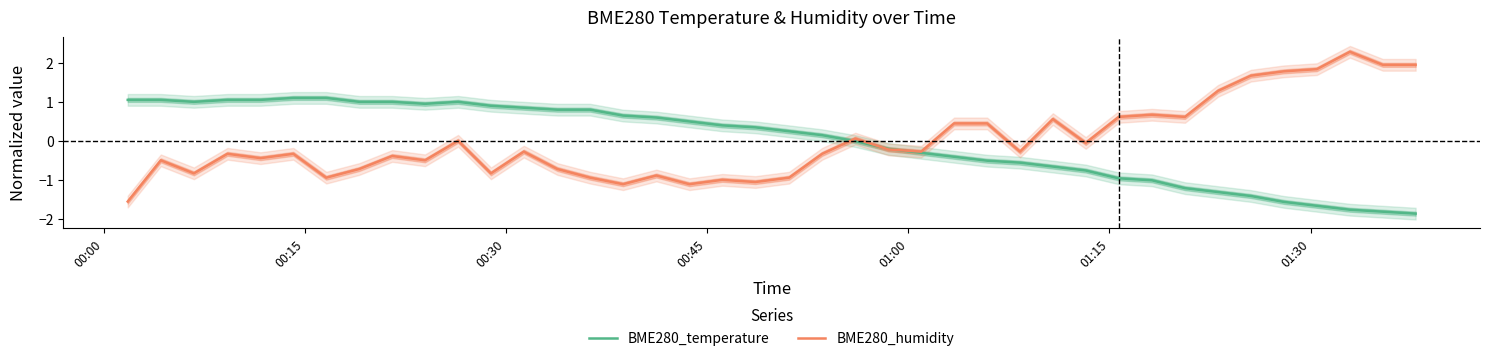

What is the difference between the maximum and minimum values in the BME280_humidity series?

3.8